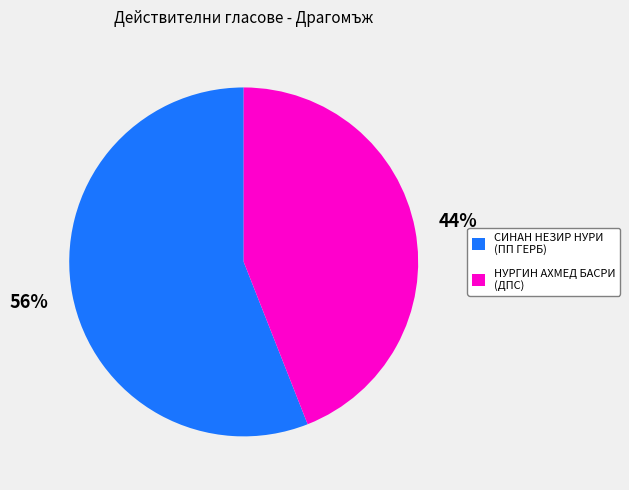

Which slice is the smallest?

НУРГИН АХМЕД БАСРИ